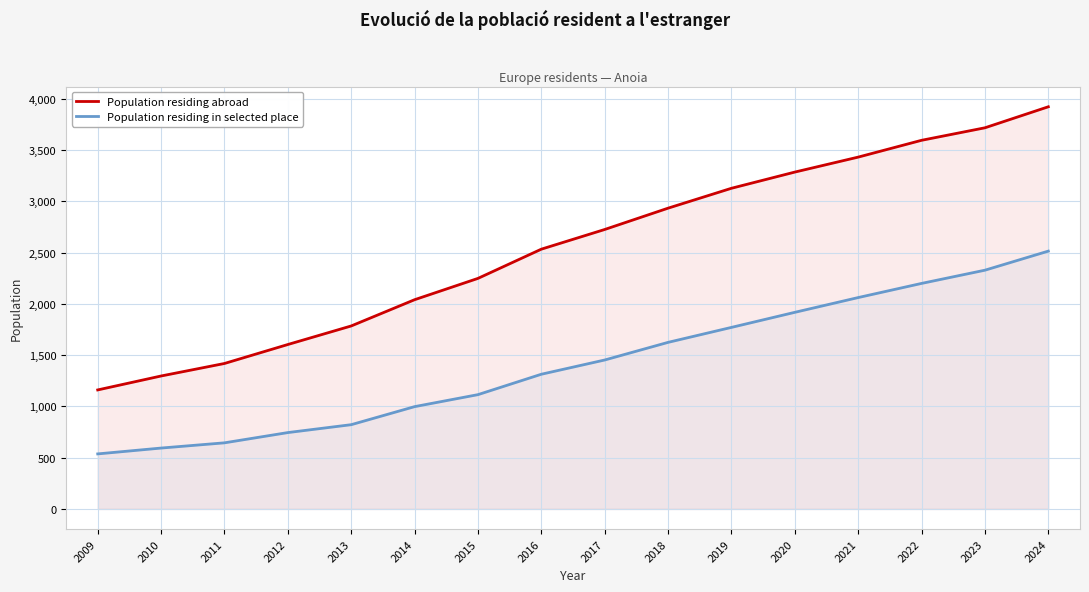

Which series has the largest total across all categories?

Population residing abroad